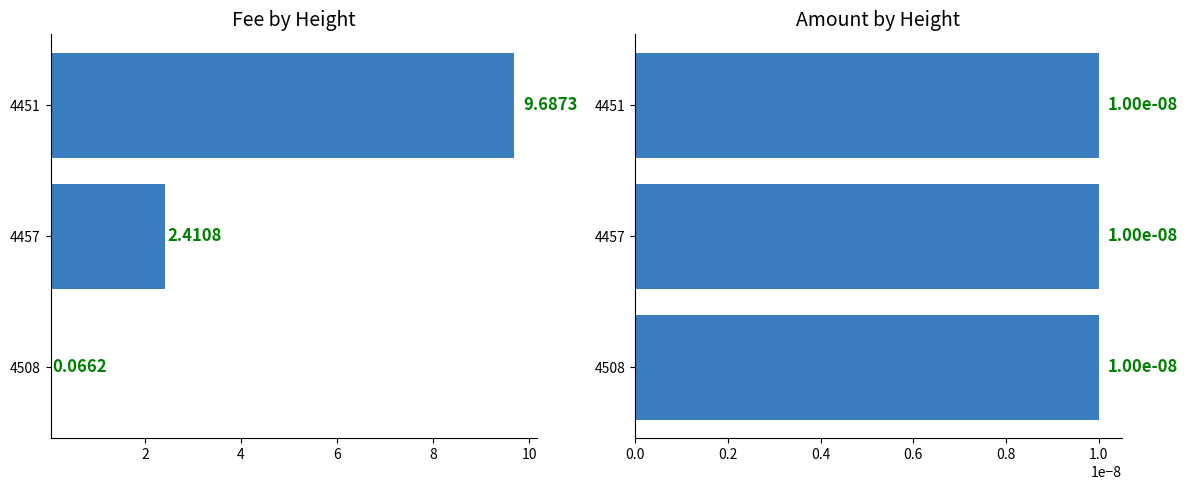

What are all the series names shown in the legend?

Fee, Amount